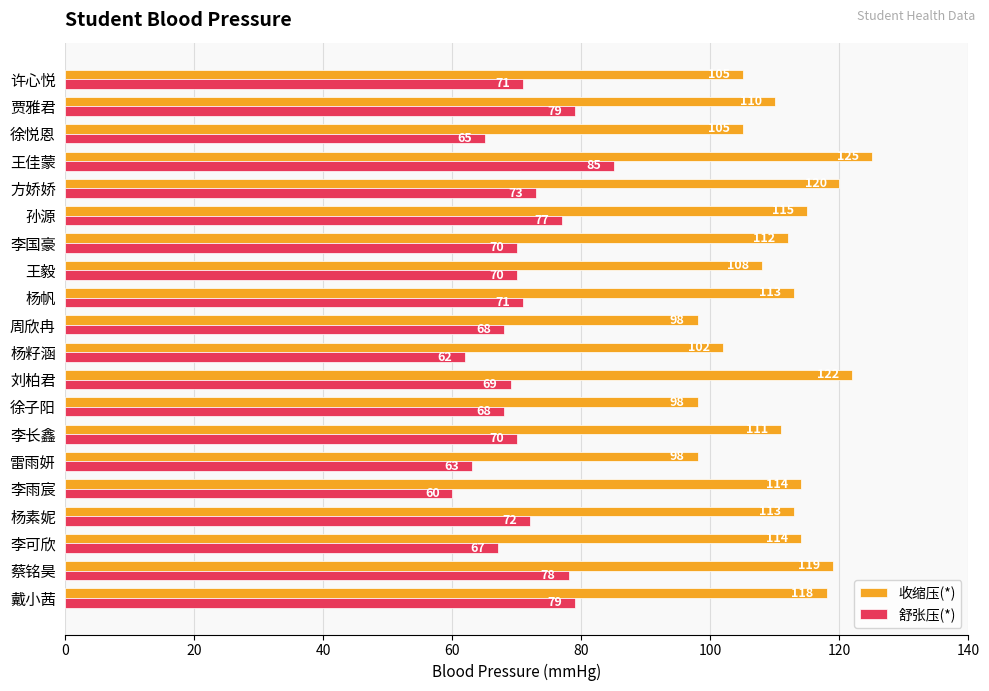

What is the total value across all series at 杨素妮?

185